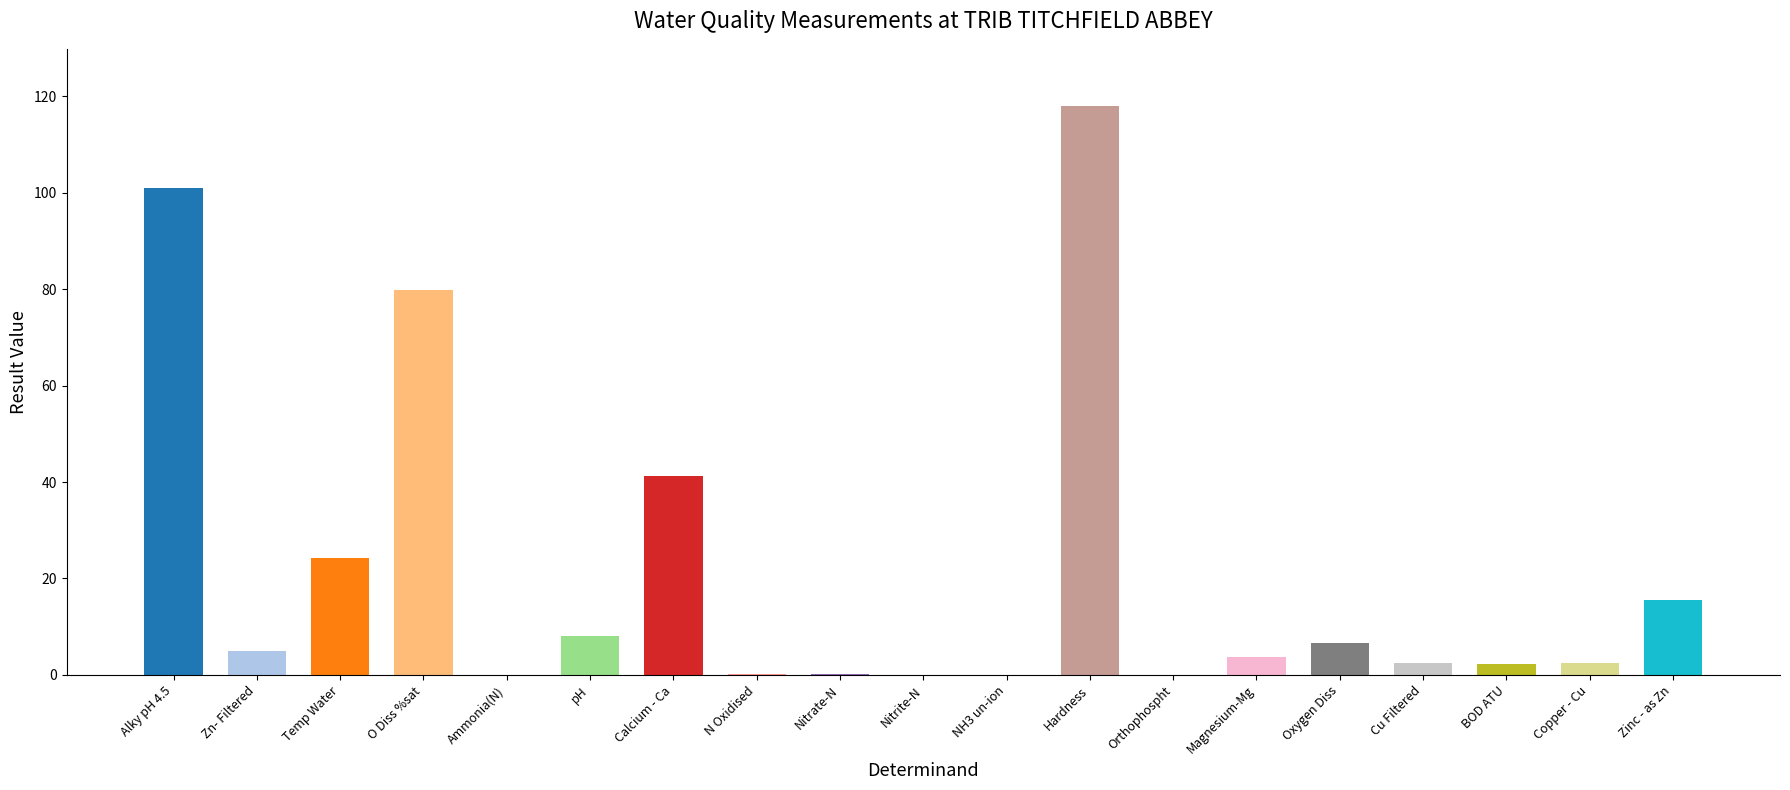

Are the bars horizontal?

No